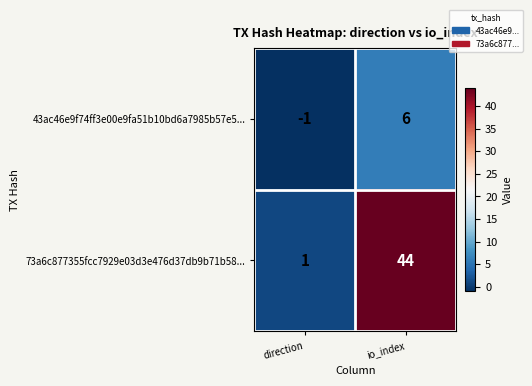

What is the maximum value for 43ac46e9f74ff3e00e9fa51b10bd6a7985b57e5...?

6